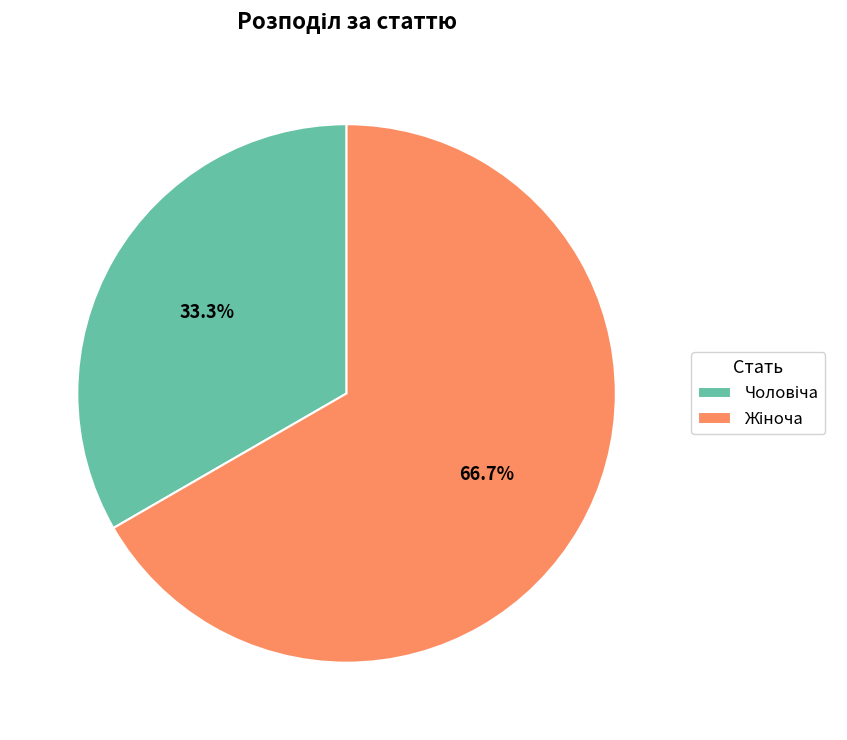

Is there any slice that represents more than half of the pie?

Yes